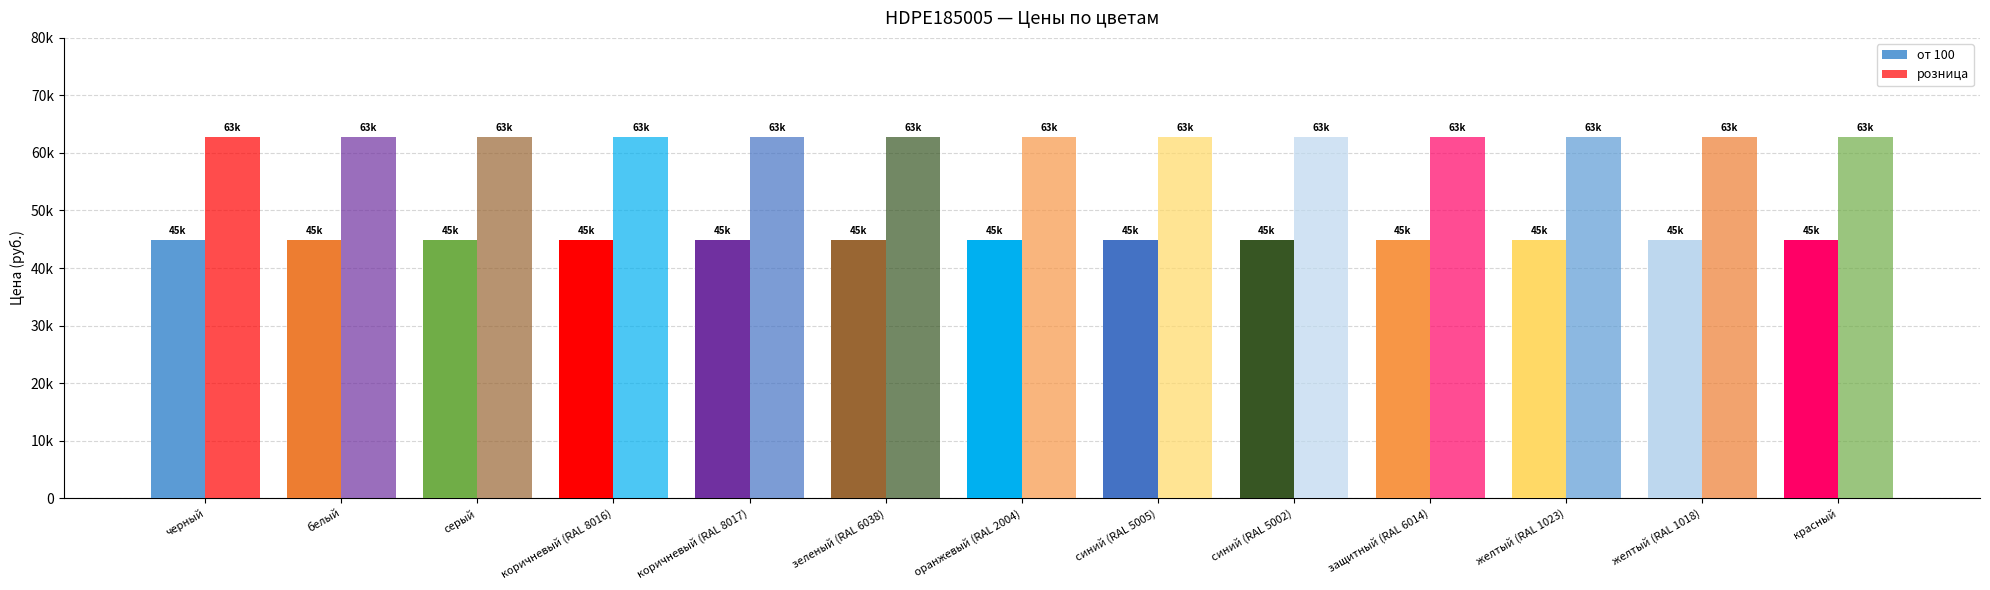

What is the approximate value of от 100 at серый?

44900